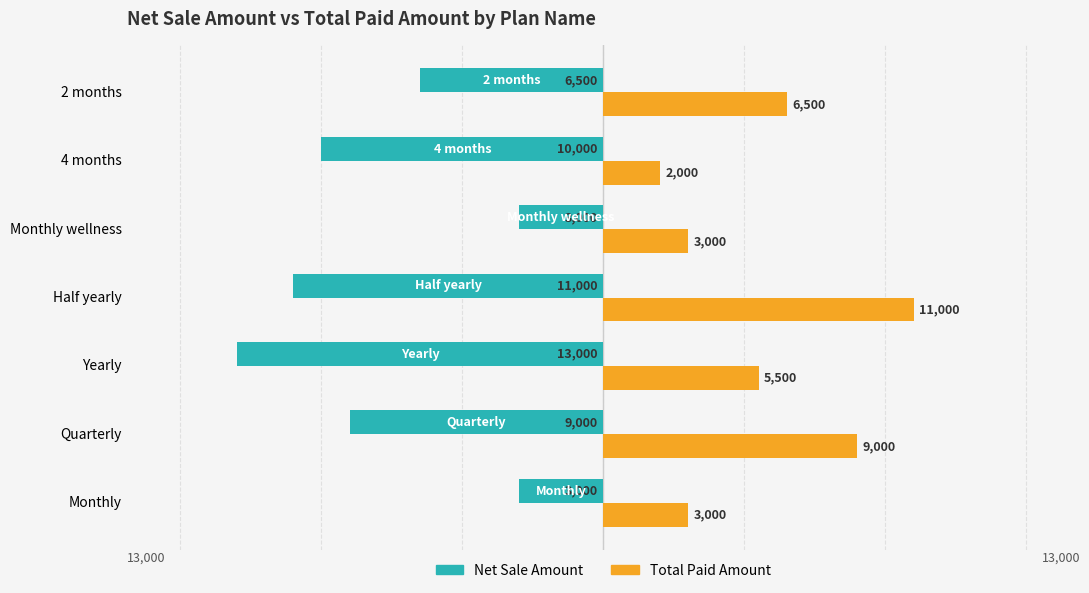

True or false: Total Paid Amount has a value of 4410 at Half yearly.

False